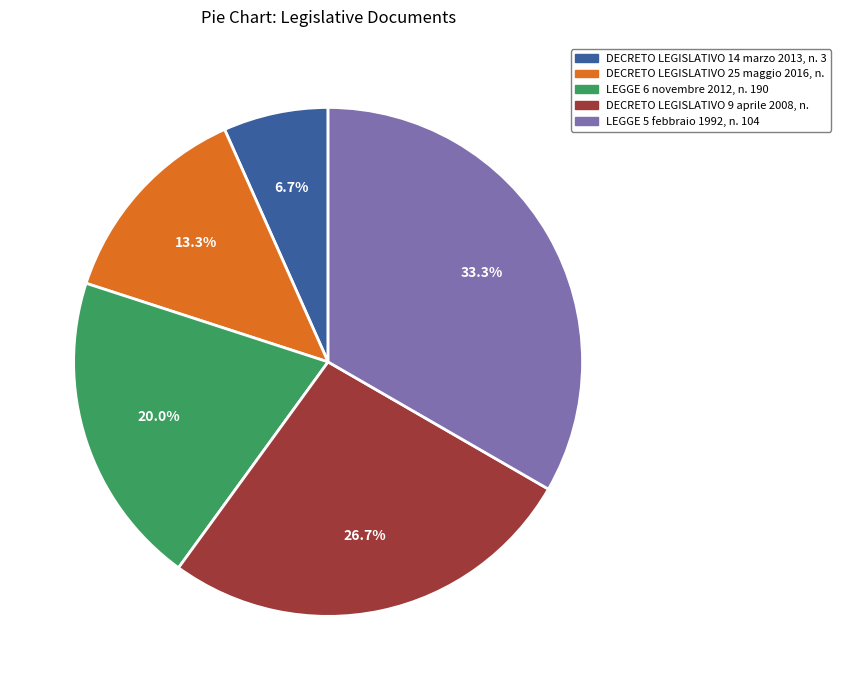

Rank the categories by value from highest to lowest.

LEGGE 5 febbraio 1992, n. 104, DECRETO LEGISLATIVO 9 aprile 2008, n., LEGGE 6 novembre 2012, n. 190, DECRETO LEGISLATIVO 25 maggio 2016, n., DECRETO LEGISLATIVO 14 marzo 2013, n. 3